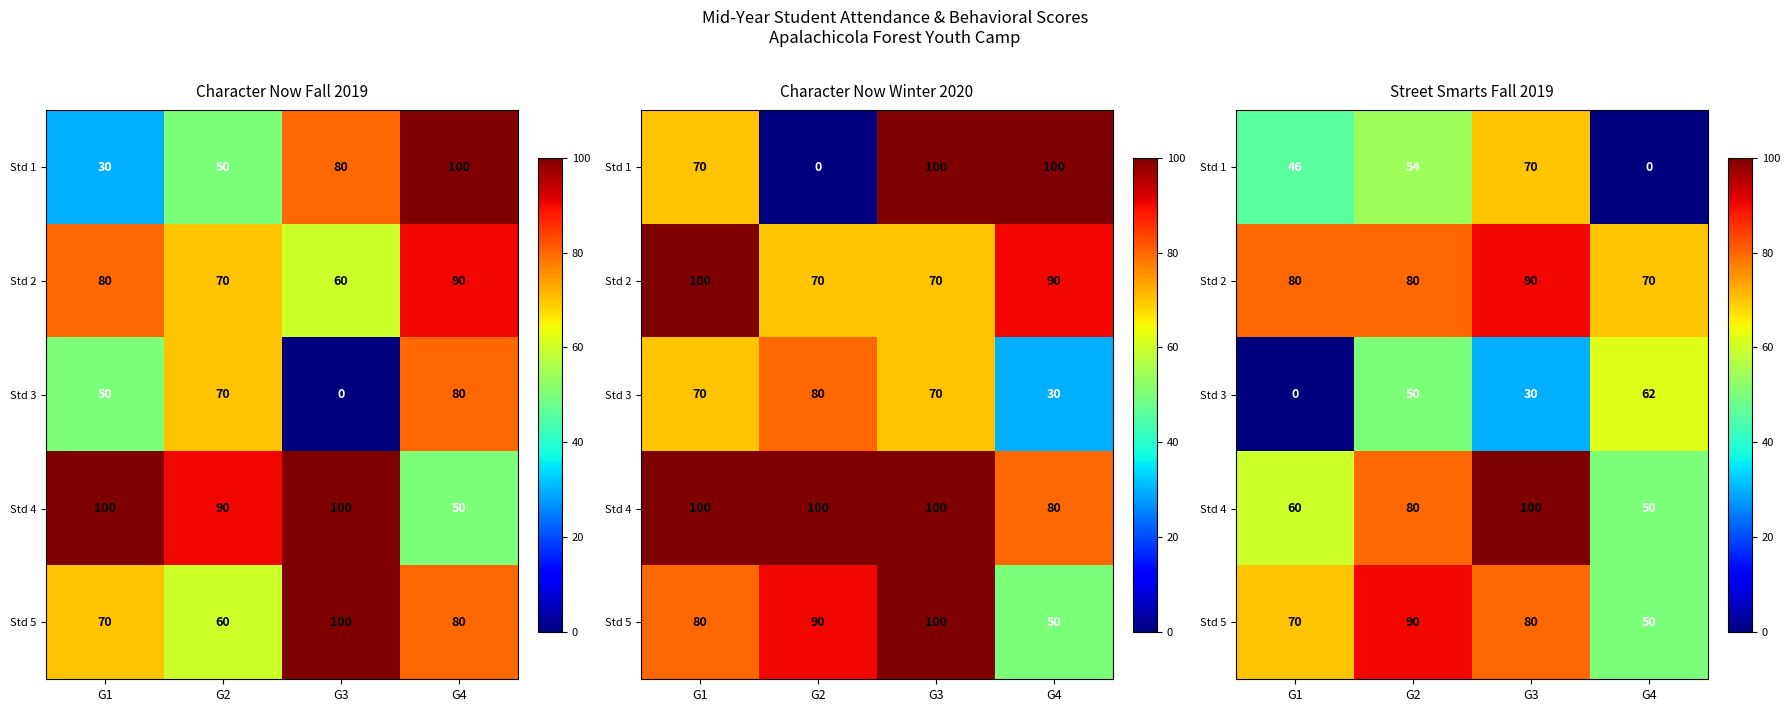

What is the spread (max minus min) of values at G1?

80